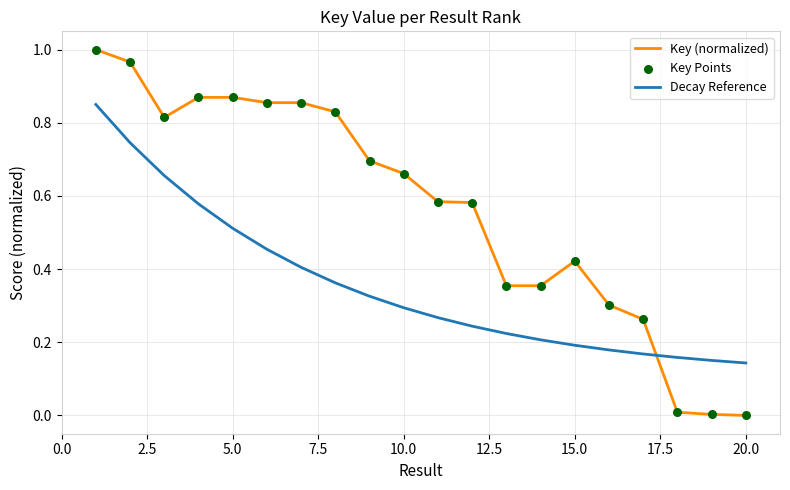

How many times do Decay Reference and Key (normalized) cross each other?

1